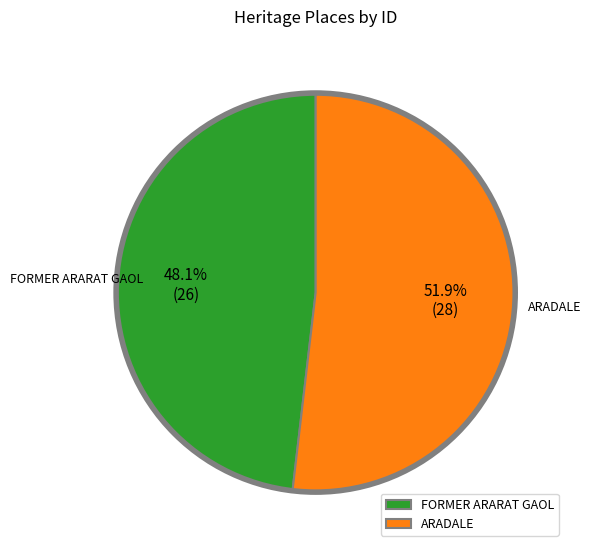

Is there any slice that represents more than half of the pie?

Yes